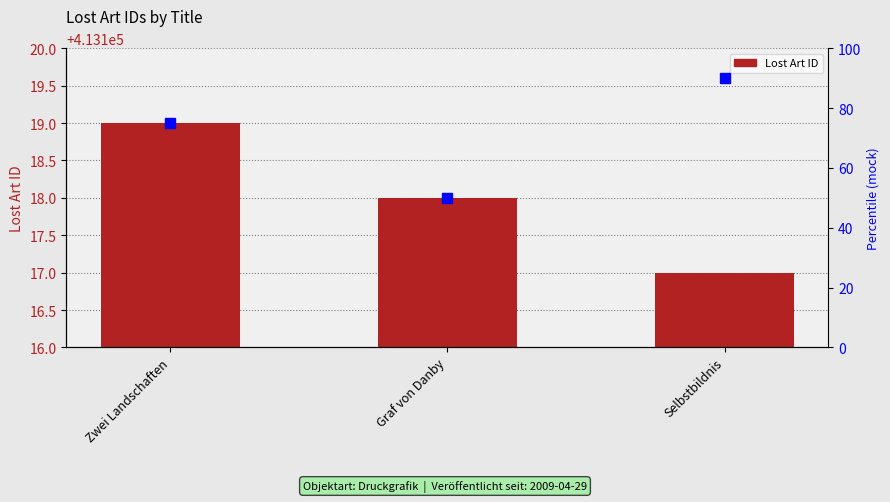

Between Zwei Landschaften and Selbstbildnis, which is larger?

Zwei Landschaften